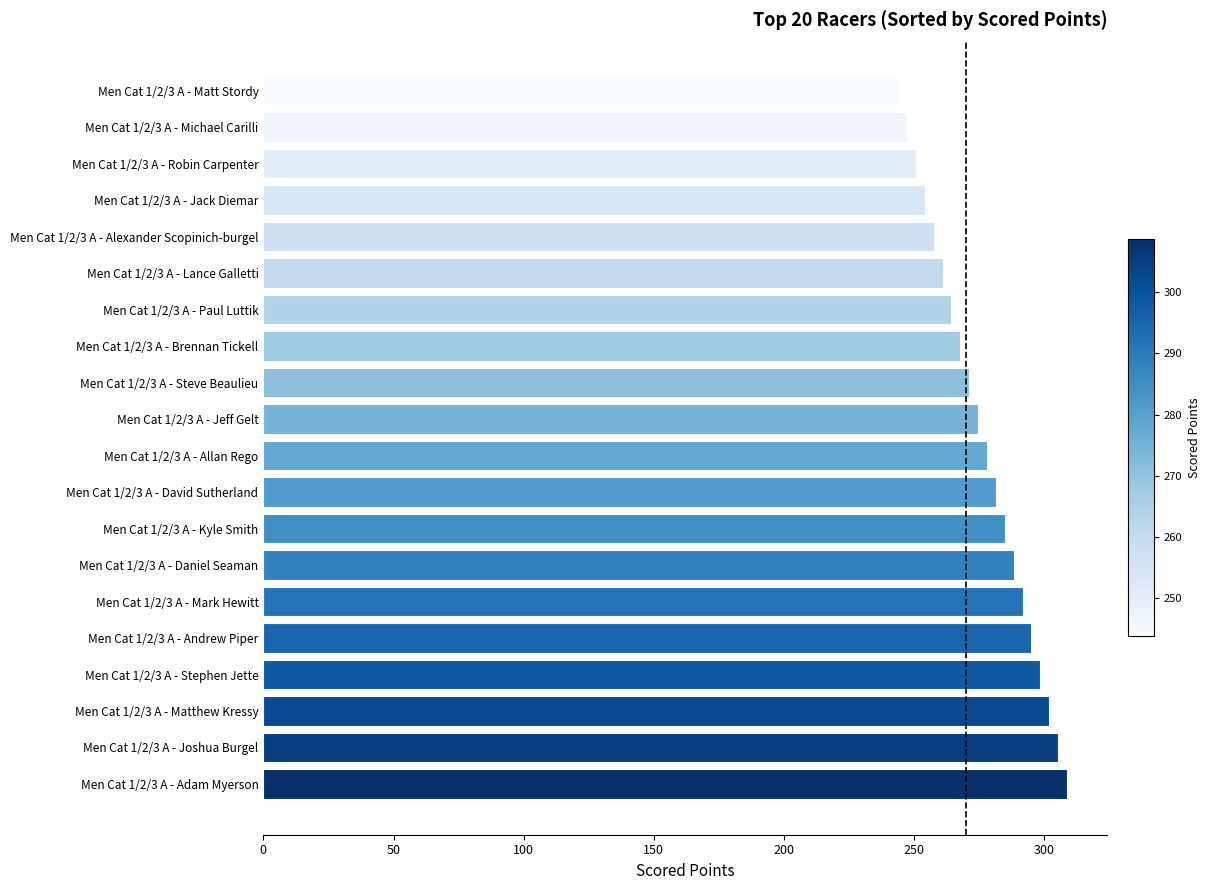

Which label corresponds to the smallest value in the chart?

Men Cat 1/2/3 A - Matt Stordy